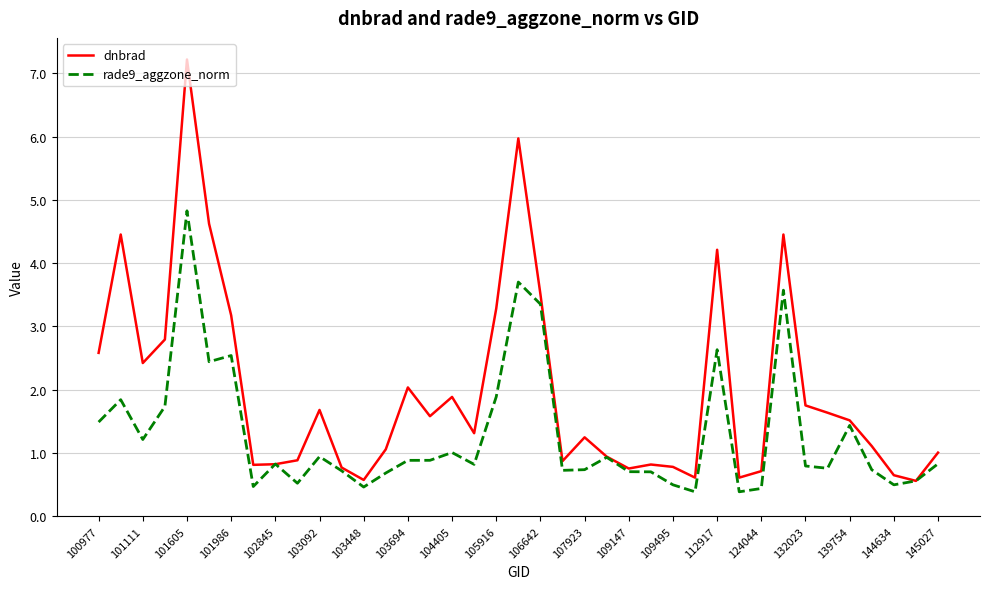

List the series in order of their overall mean, lowest first.

rade9_aggzone_norm, dnbrad